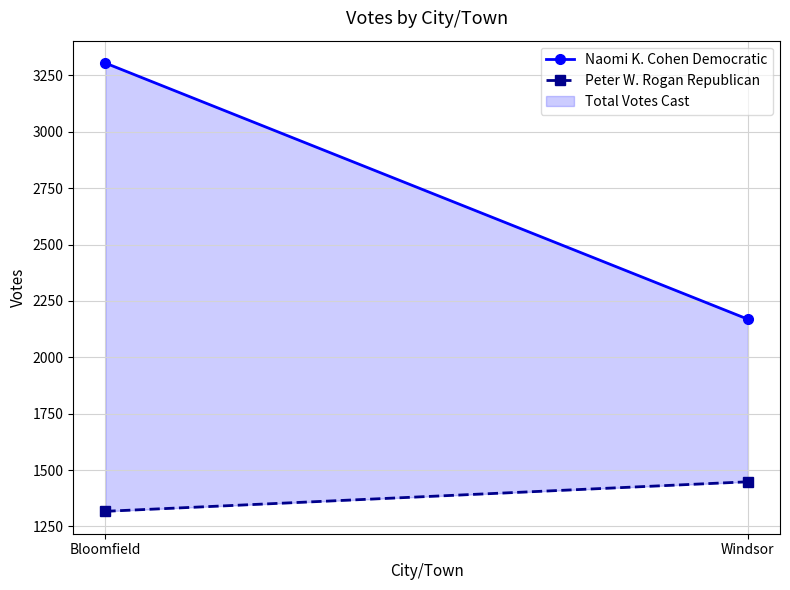

Is the value of Naomi K. Cohen Democratic at Windsor greater than the value of Peter W. Rogan Republican at Windsor?

Yes